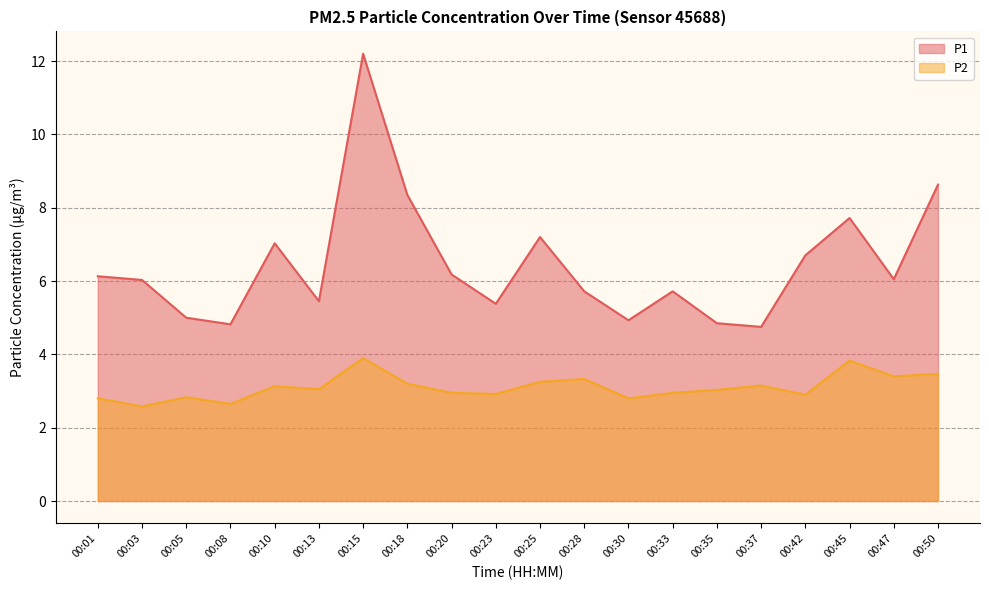

How many interior local valleys does the P2 series have?

7